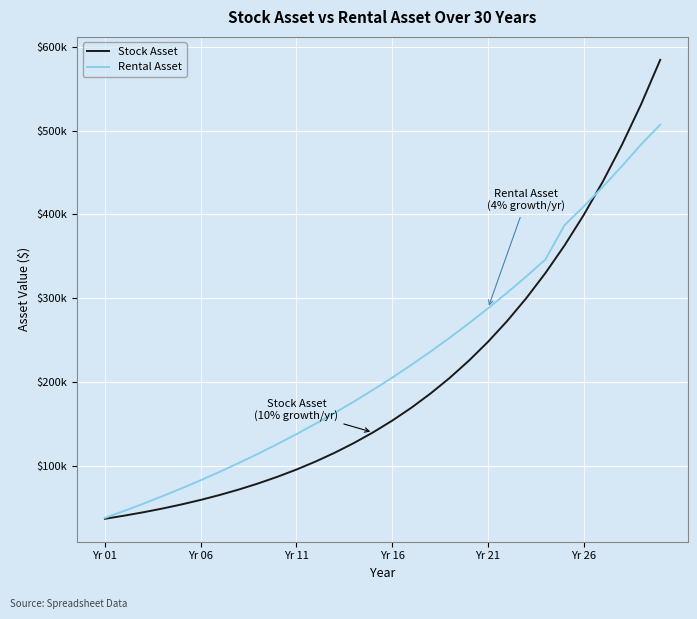

What is the label of the 23rd point from the right?

7